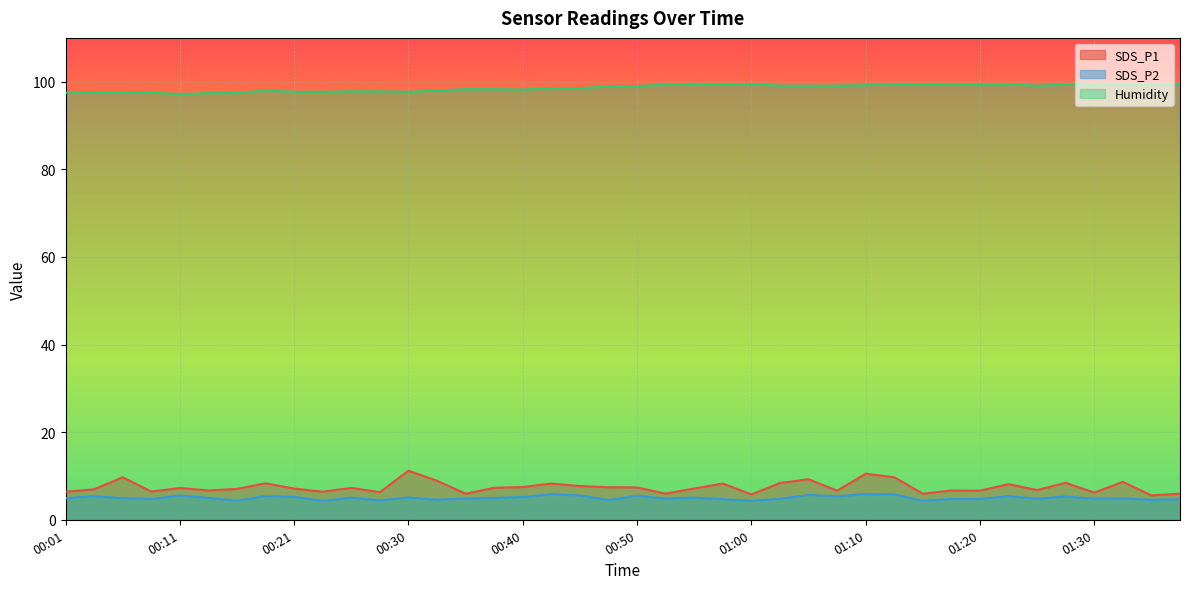

True or false: Humidity and SDS_P2 intersect in this chart.

False